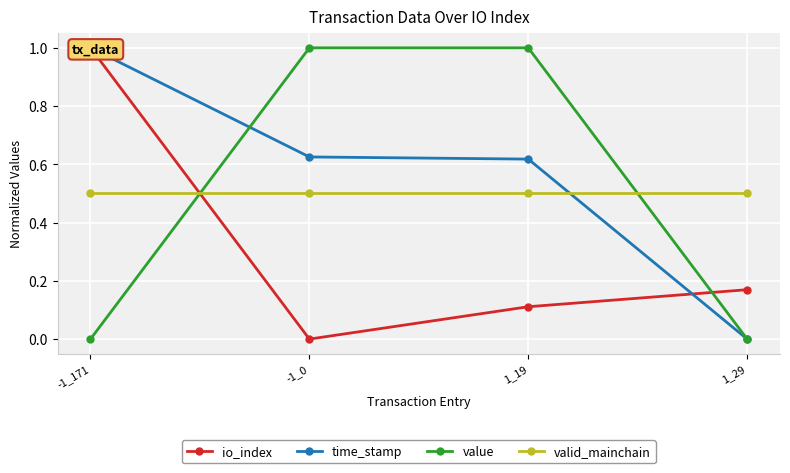

List the labels in order of valid_mainchain value, smallest first.

-1_171, -1_0, 1_19, 1_29